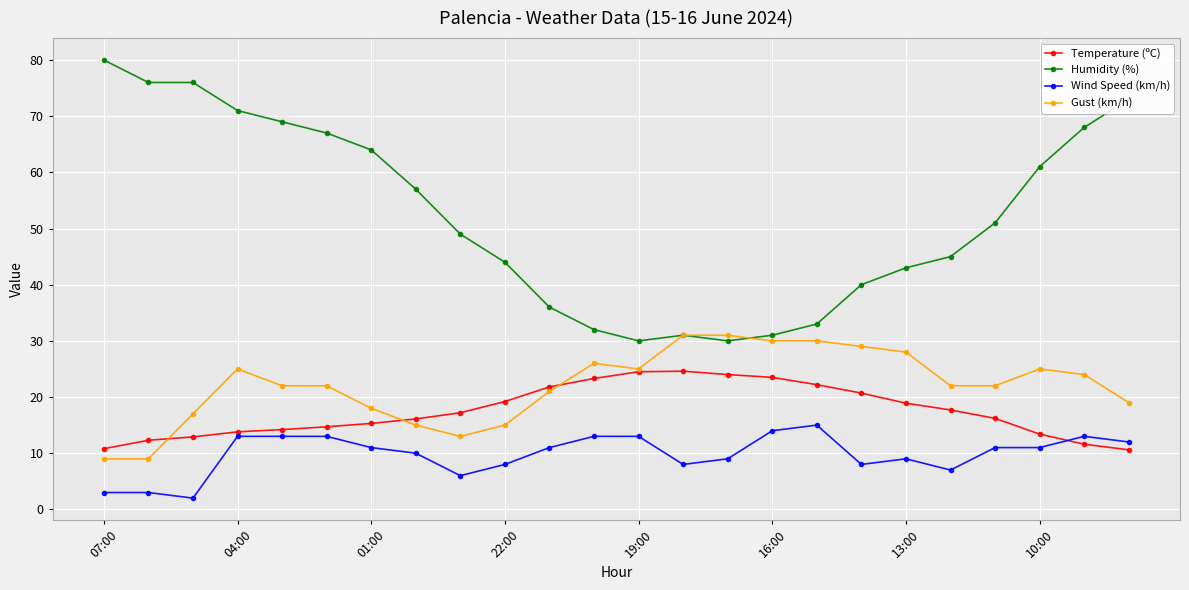

True or false: Humidity (%) and Temperature (ºC) cross at least once.

False